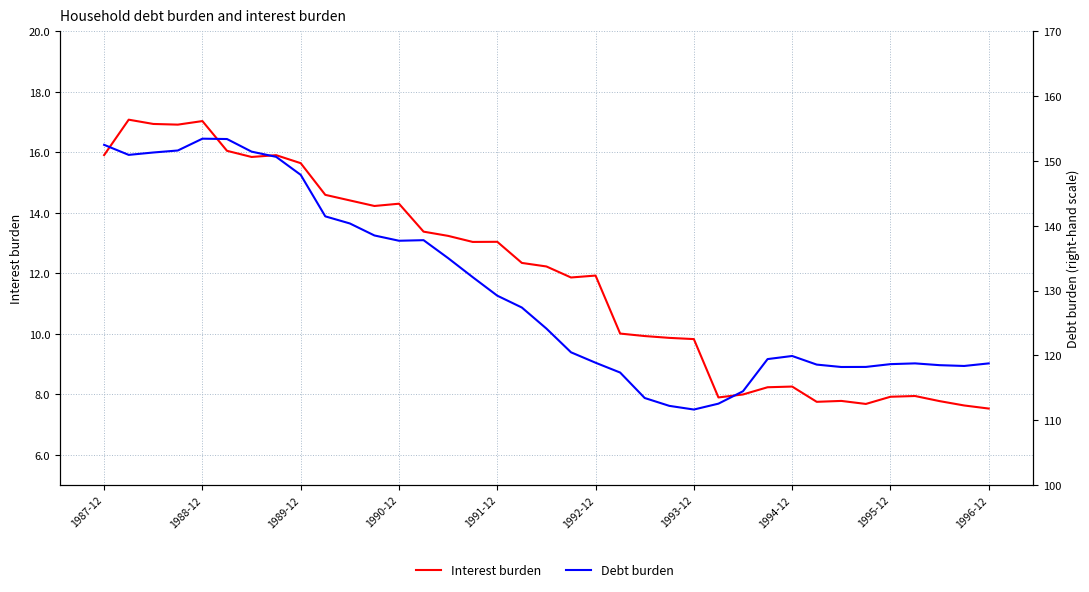

In Debt burden, how many points are lower than both neighbors (excluding endpoints)?

5